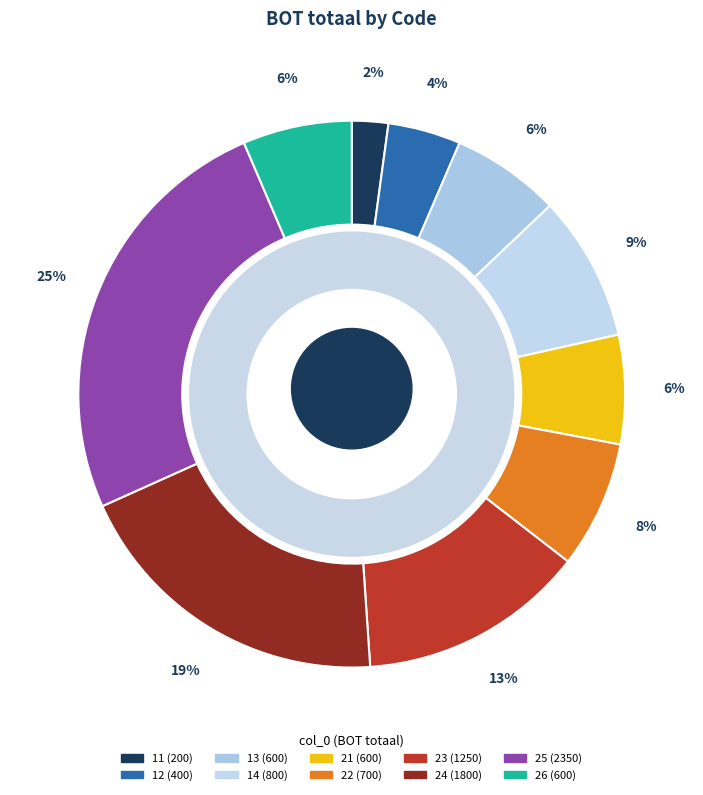

To the nearest percent, what portion does 13 represent?

6%